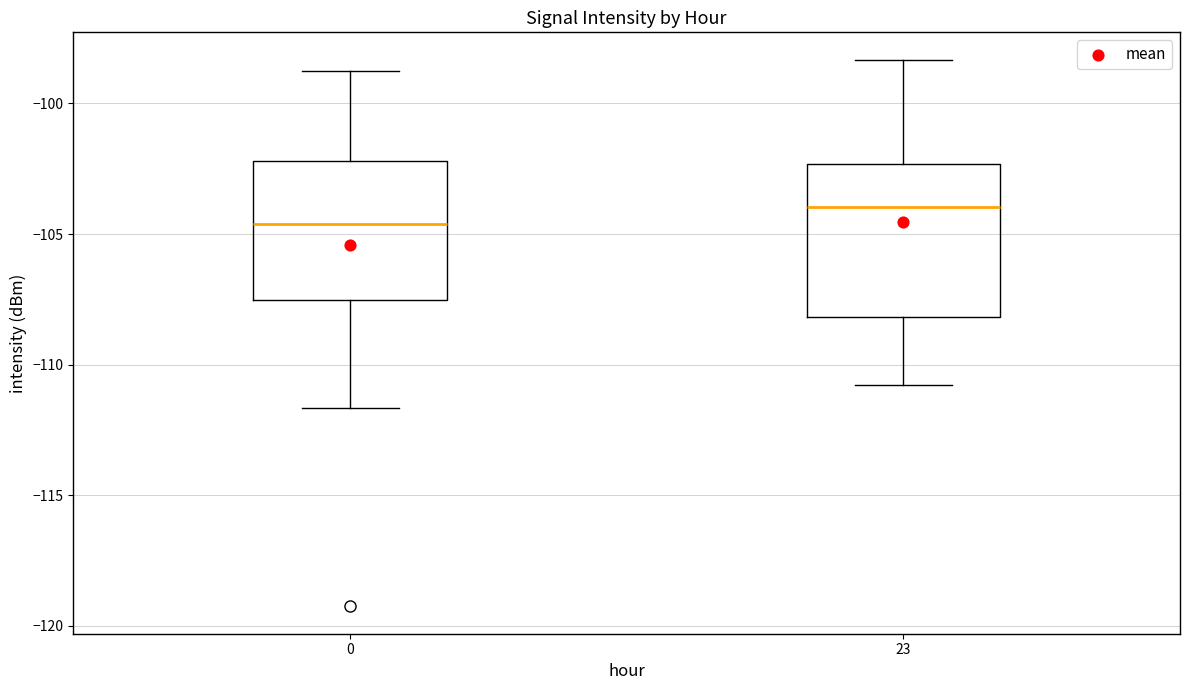

Reading left to right, read every box against the y-axis: the position of its median line, the range the box covers, and the ends of its whiskers. The values are not printed on the chart, so give them approximately, as read against the axis.

0: median -104.5, box -107.5 to -102.0, whiskers -111.5 to -99.0
23: median -104.0, box -108.0 to -102.5, whiskers -111.0 to -98.5